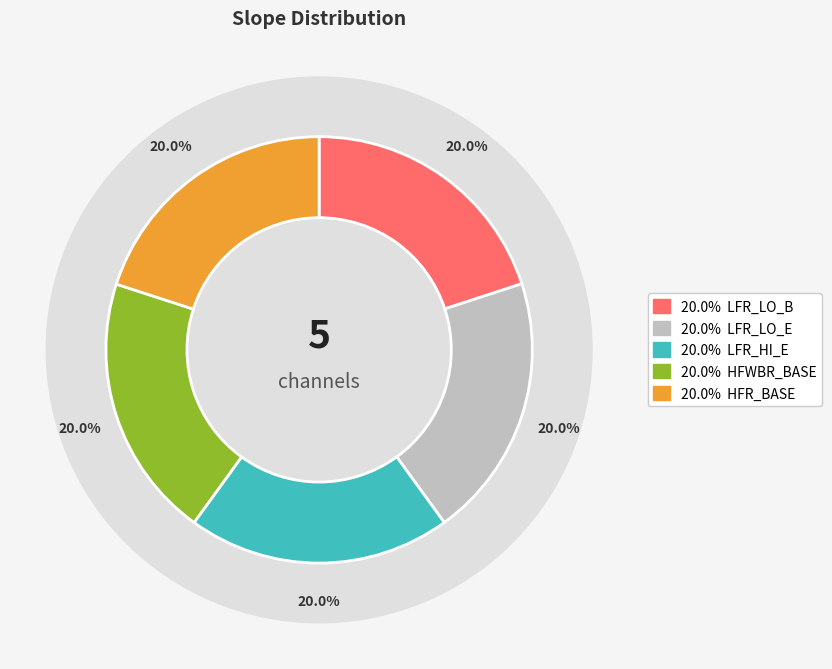

To the nearest percent, what percentage of the pie is LFR_LO_B?

20%